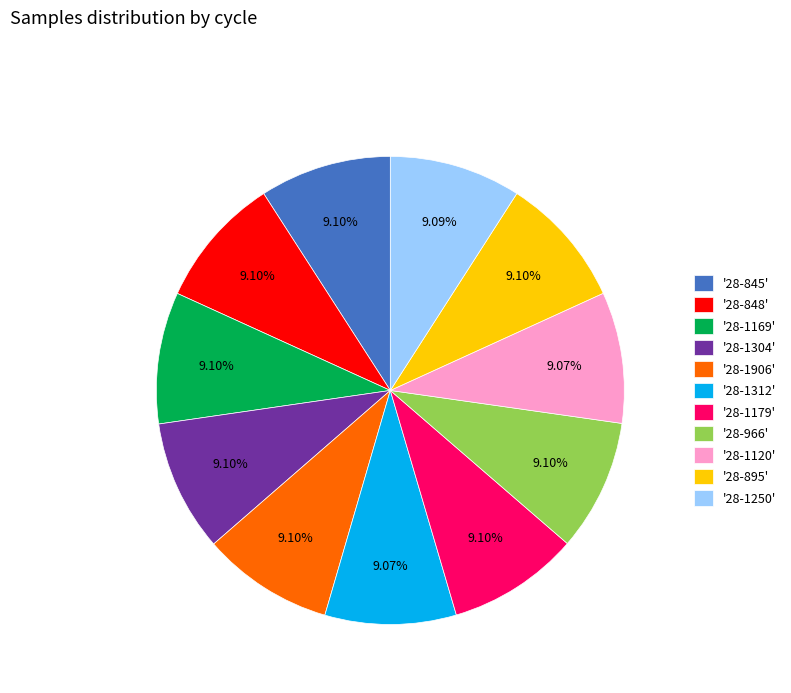

Is the sum of '28-1169' and '28-1179' greater than half?

No